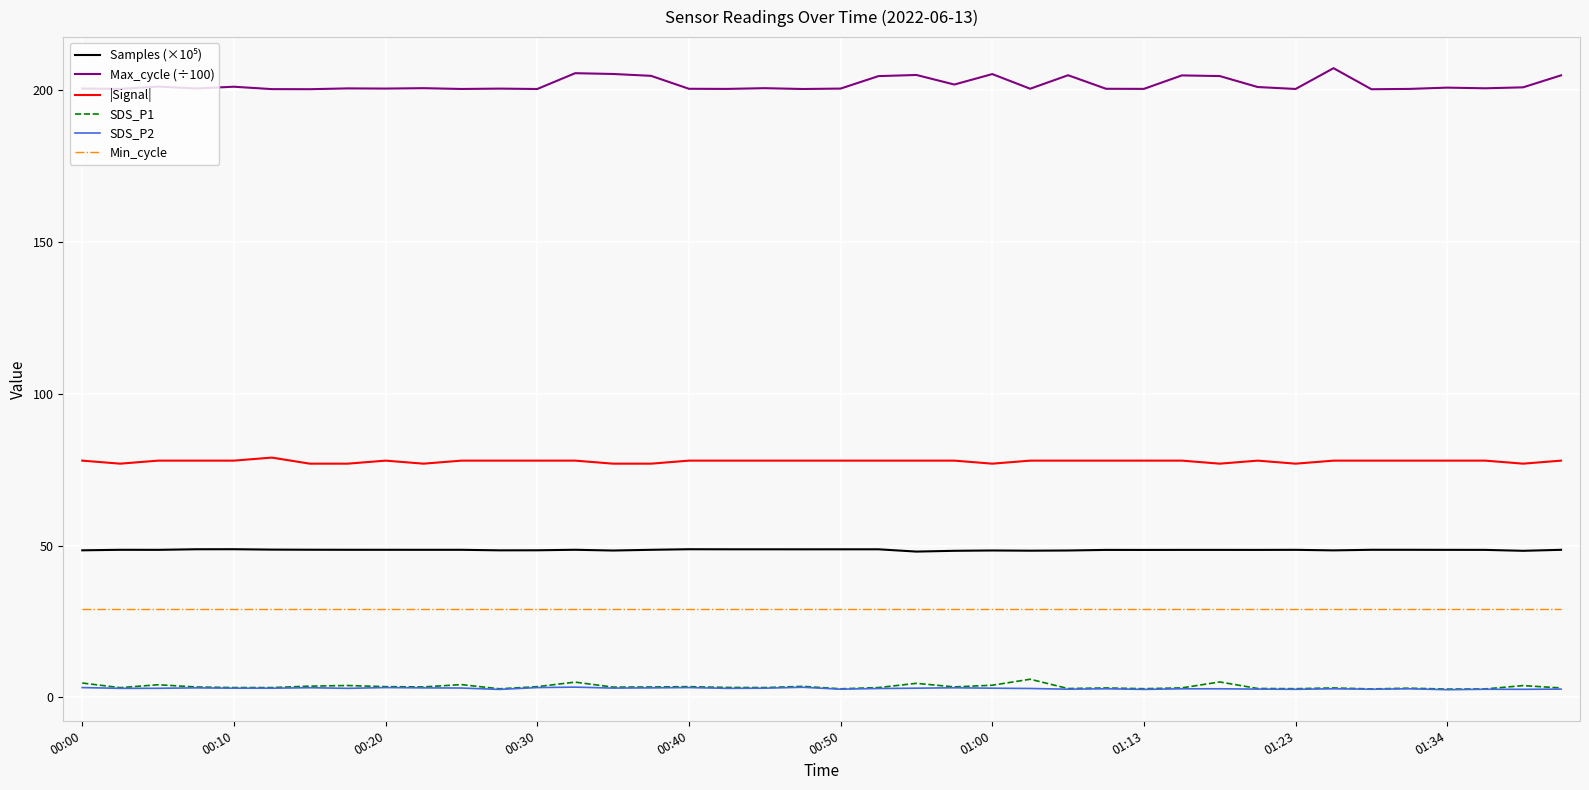

Which series has the largest range (max minus min)?

Max_cycle (÷100)